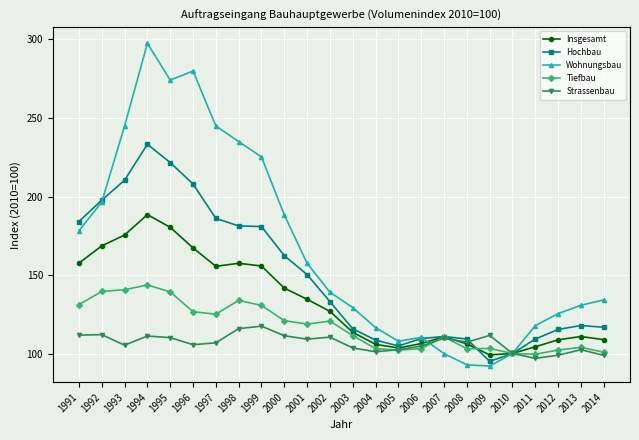

What is the total value across all series at 2014?

559.7